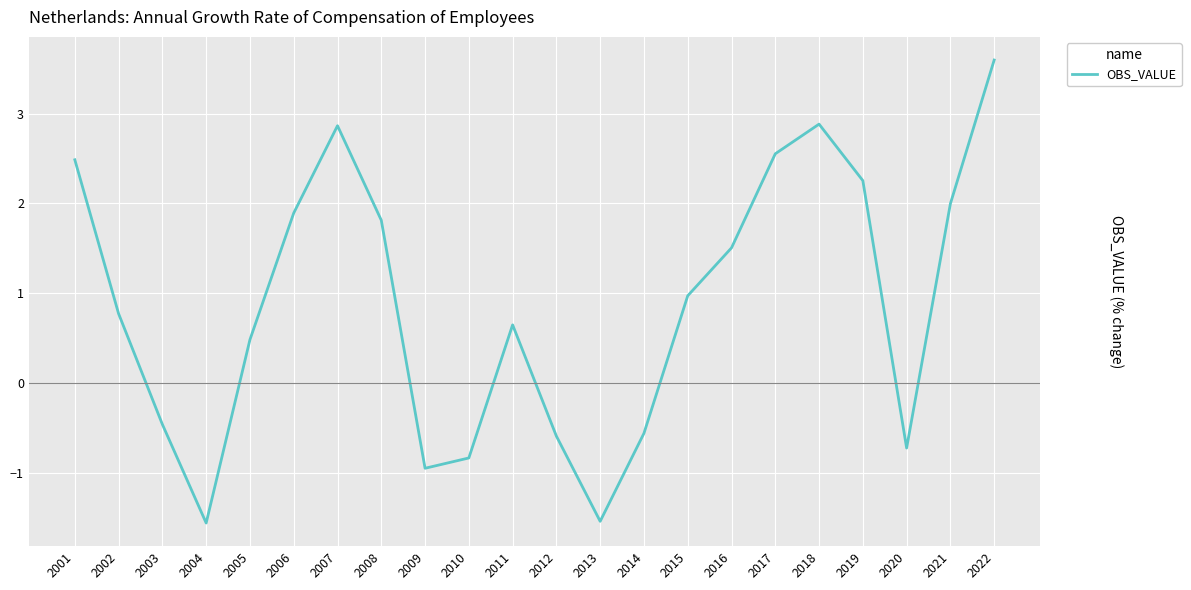

What is the approximate value at 2002?

0.8